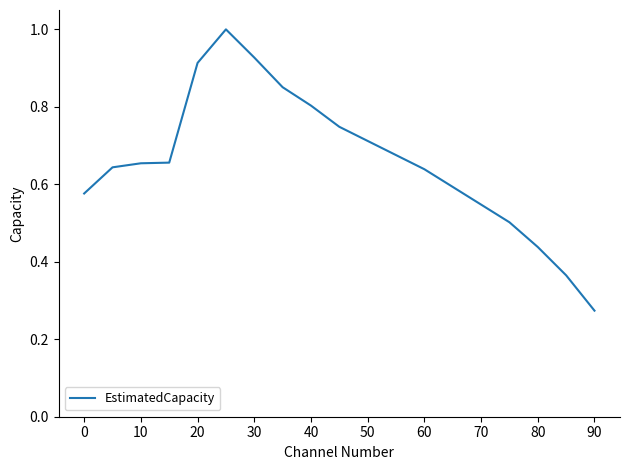

What is the maximum value shown in the chart?

1.0